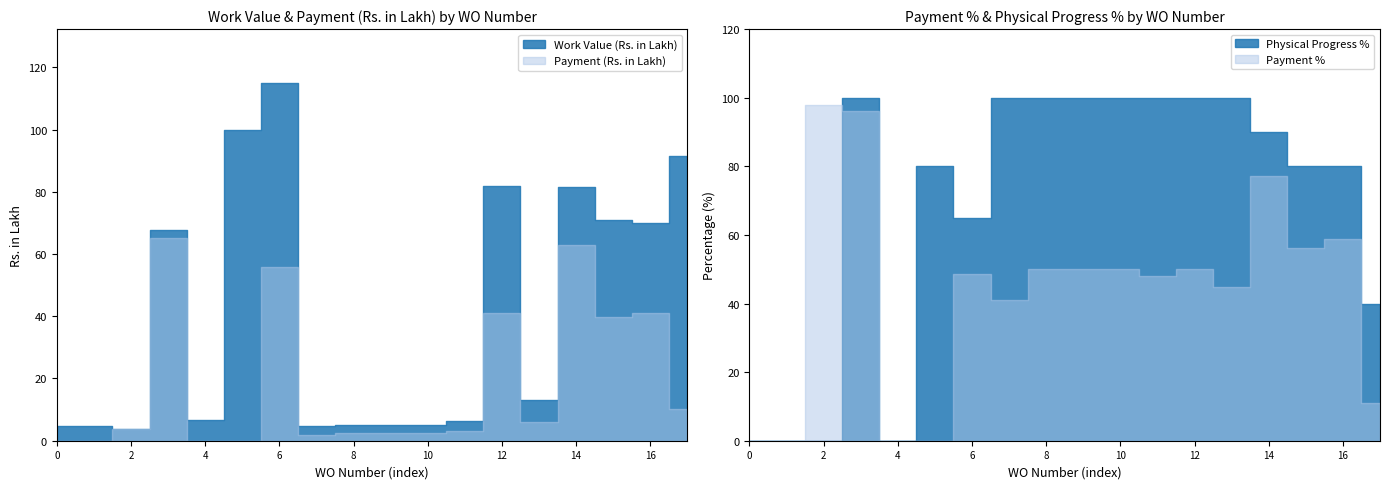

How many Physical Progress % values are between 40 and 100?

14